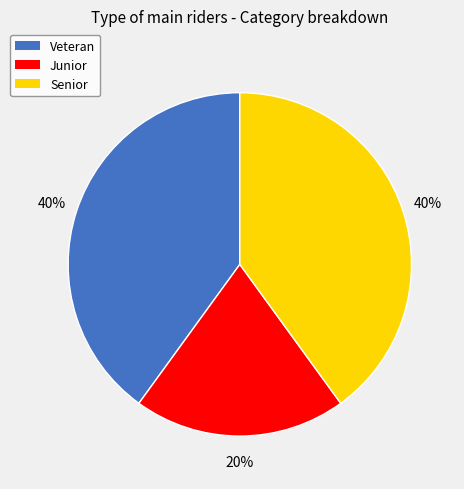

To the nearest percent, what portion does Junior represent?

20%